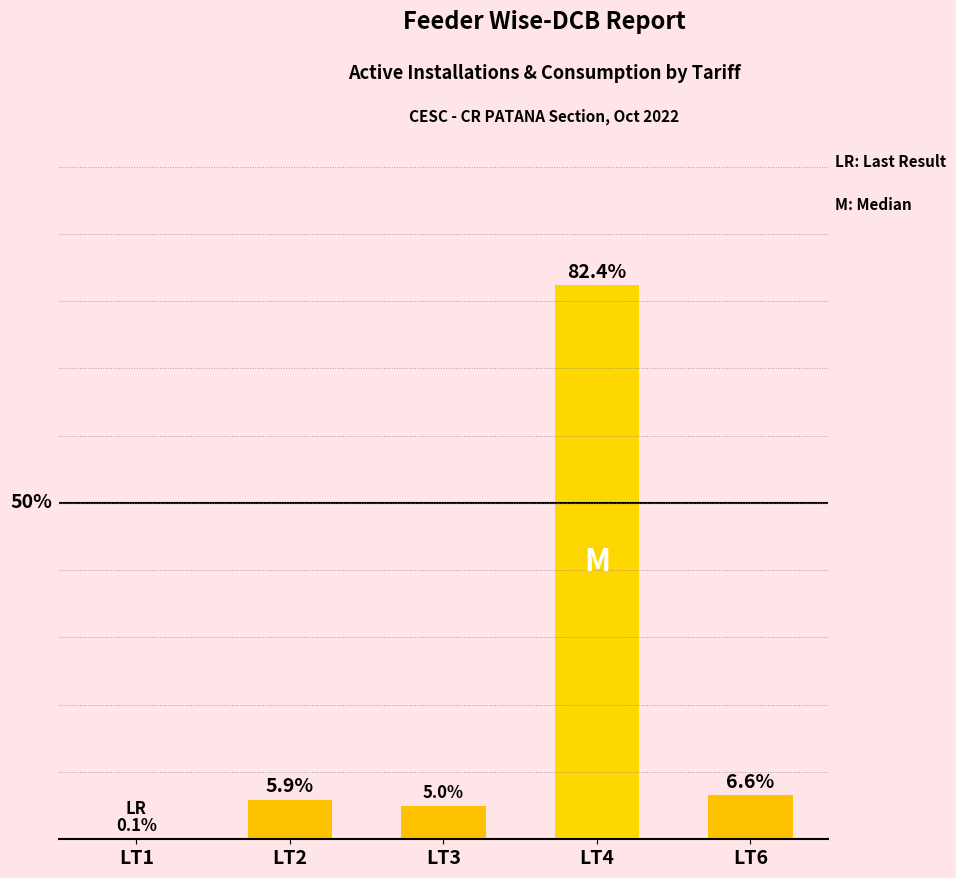

Which has a higher value, LT2 or LT4?

LT4